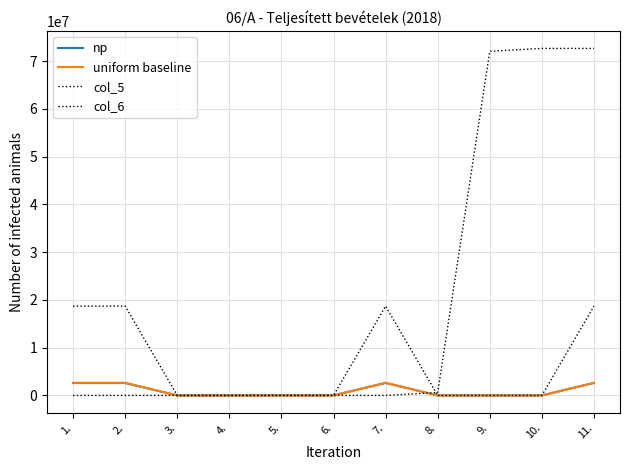

What is the sum of the np values at 10. and 3.?

180